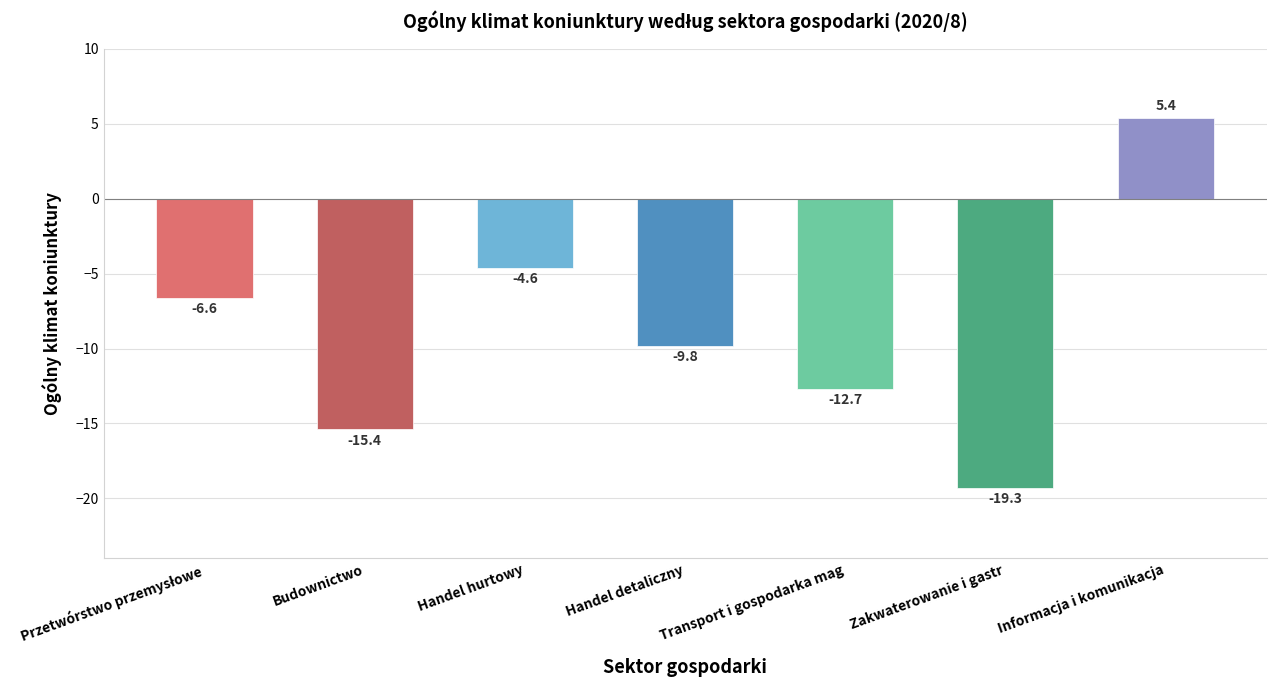

What is the change in value from Handel hurtowy to Handel detaliczny?

-5.2